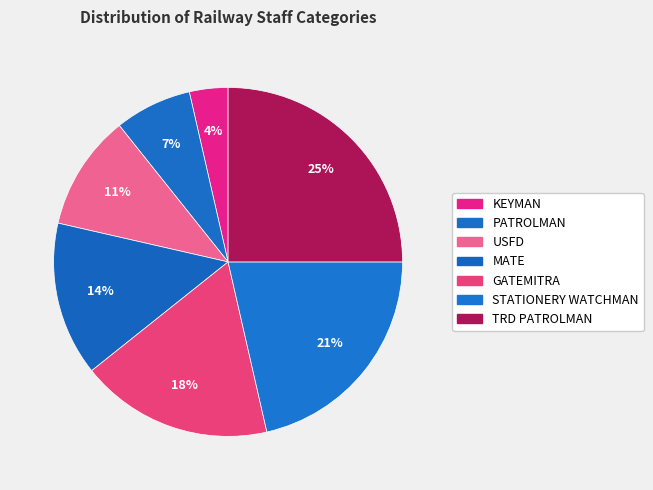

Which has a higher value, USFD or KEYMAN?

USFD